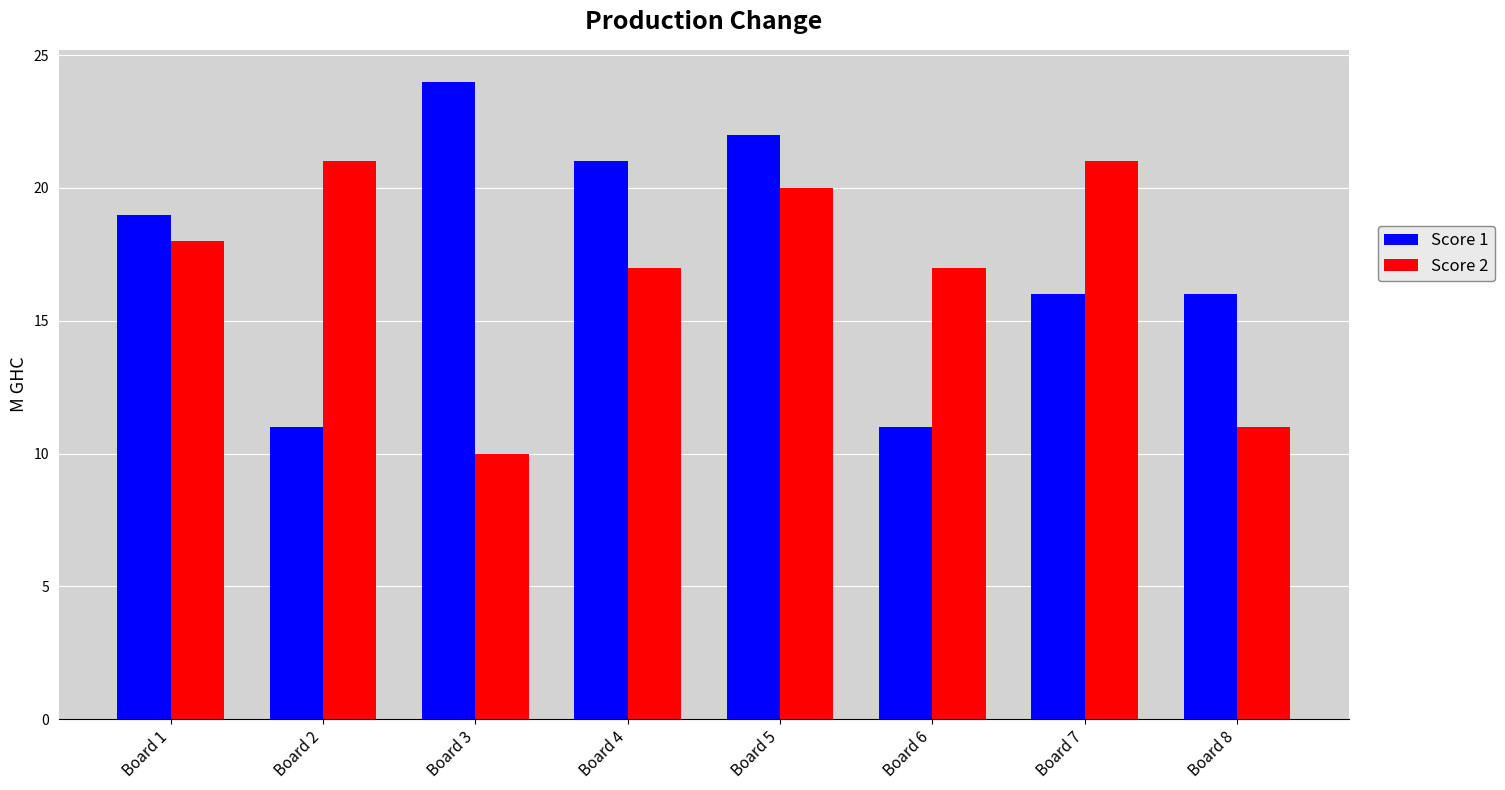

The Score 2 series shows 5 at Board 1. True or false?

False